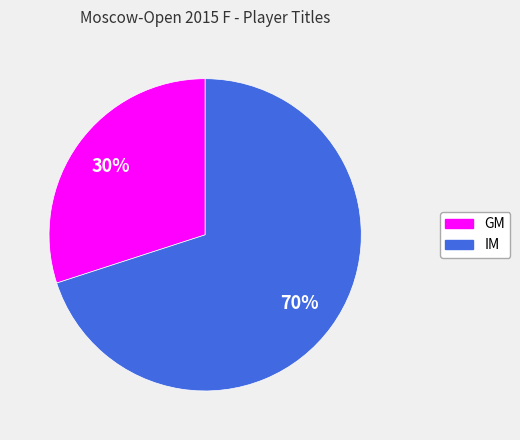

How many segments does this pie chart have?

2